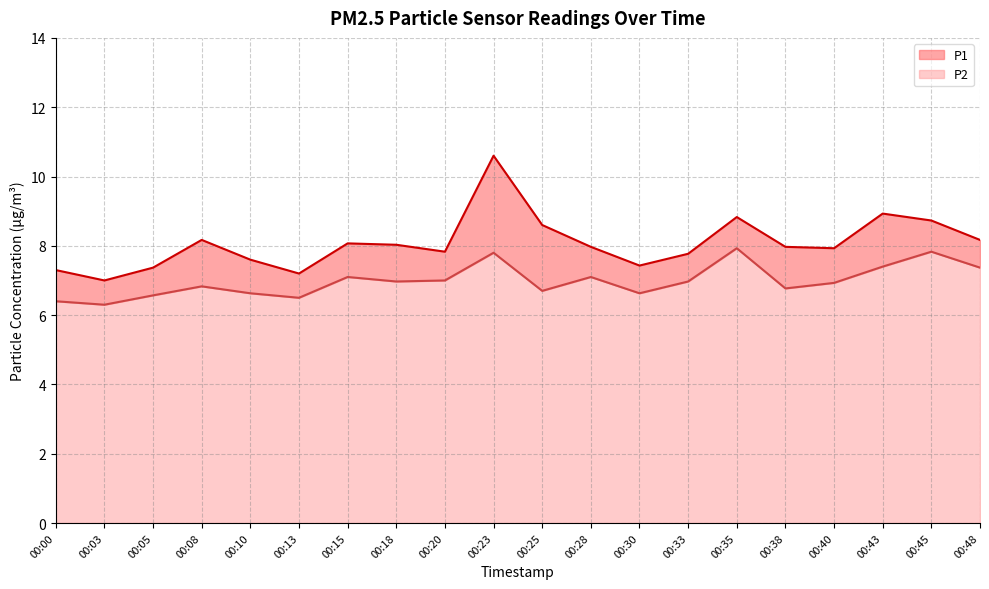

At which label is P2 closest to 7?

00:20